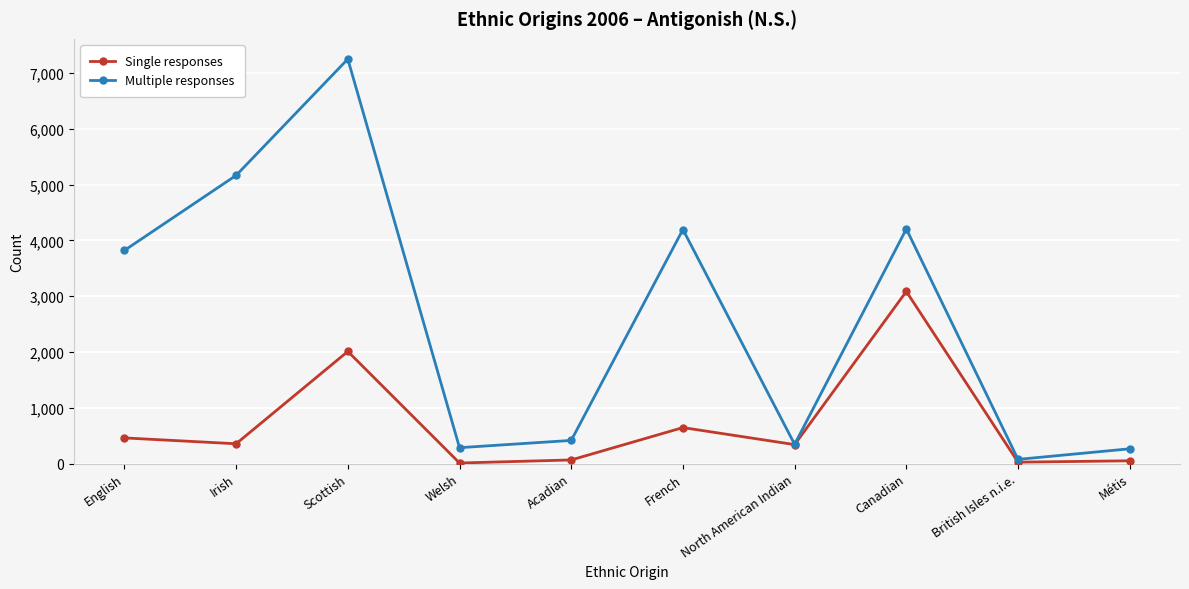

What are all the series names shown in the legend?

Single responses, Multiple responses